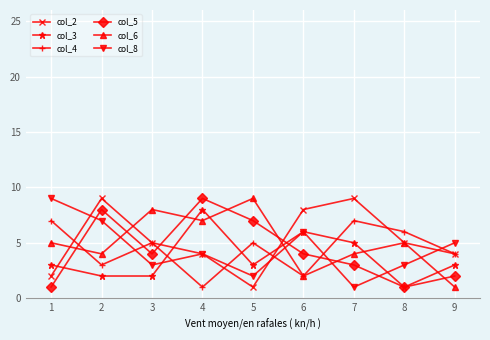

How many interior local valleys does the col_4 series have?

3